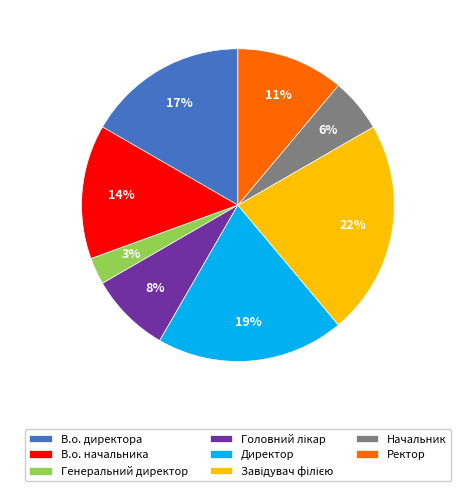

What is the ratio of the value at В.о. директора to the value at В.о. начальника?

1.2